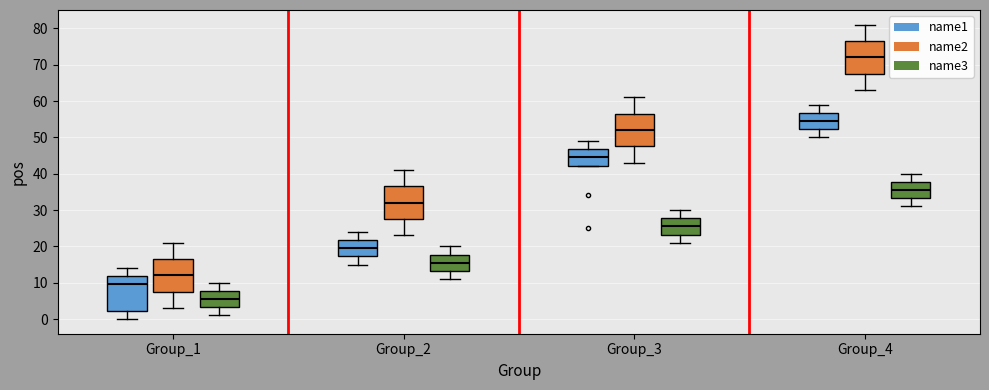

Reading left to right, read every box against the y-axis: the position of its median line, the range the box covers, and the ends of its whiskers. The values are not printed on the chart, so give them approximately, as read against the axis.

Group_1 (name1): median 10, box 2 to 12, whiskers 0 to 14
Group_1 (name2): median 12, box 8 to 17, whiskers 3 to 21
Group_1 (name3): median 6, box 3 to 8, whiskers 1 to 10
Group_2 (name1): median 20, box 17 to 22, whiskers 15 to 24
Group_2 (name2): median 32, box 28 to 37, whiskers 23 to 41
Group_2 (name3): median 16, box 13 to 18, whiskers 11 to 20
Group_3 (name1): median 45, box 42 to 47, whiskers 42 to 49
Group_3 (name2): median 52, box 48 to 57, whiskers 43 to 61
Group_3 (name3): median 26, box 23 to 28, whiskers 21 to 30
Group_4 (name1): median 55, box 52 to 57, whiskers 50 to 59
Group_4 (name2): median 72, box 68 to 77, whiskers 63 to 81
Group_4 (name3): median 36, box 33 to 38, whiskers 31 to 40